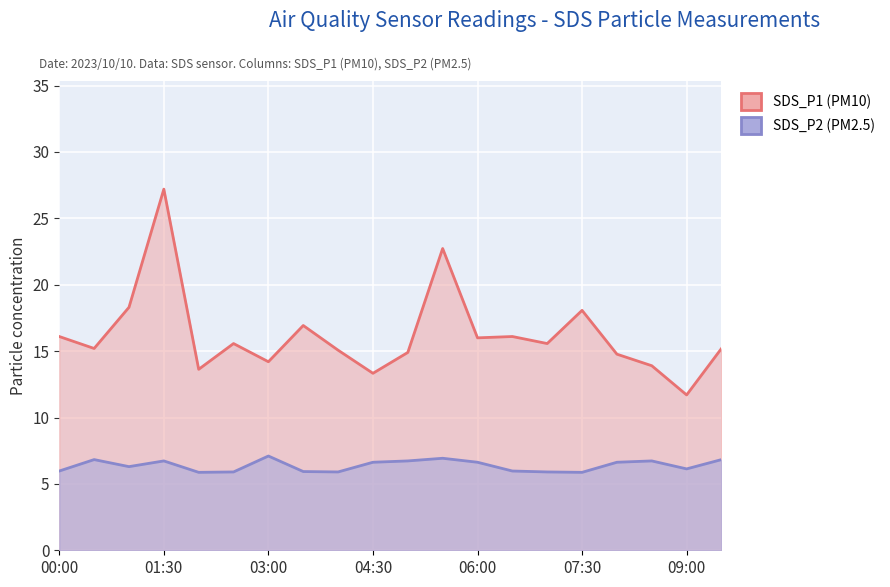

Between 00:30 and 02:00, which series saw the biggest shift?

SDS_P1